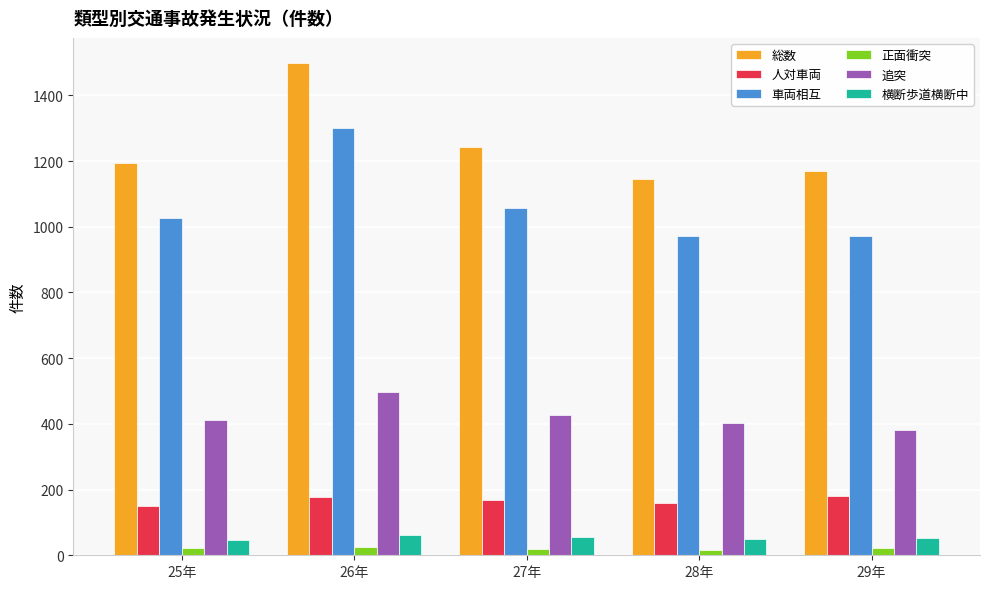

List the series in order of their peak value, highest first.

総数, 車両相互, 追突, 人対車両, 横断歩道横断中, 正面衝突